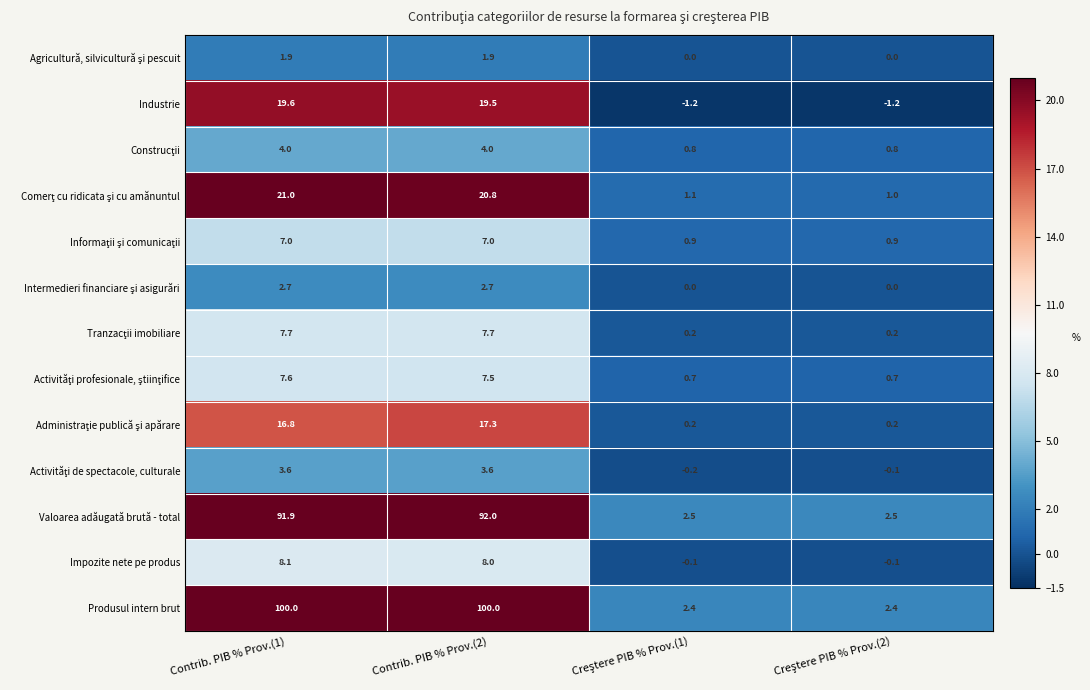

What is the average value of the Impozite nete pe produs series?

4.0